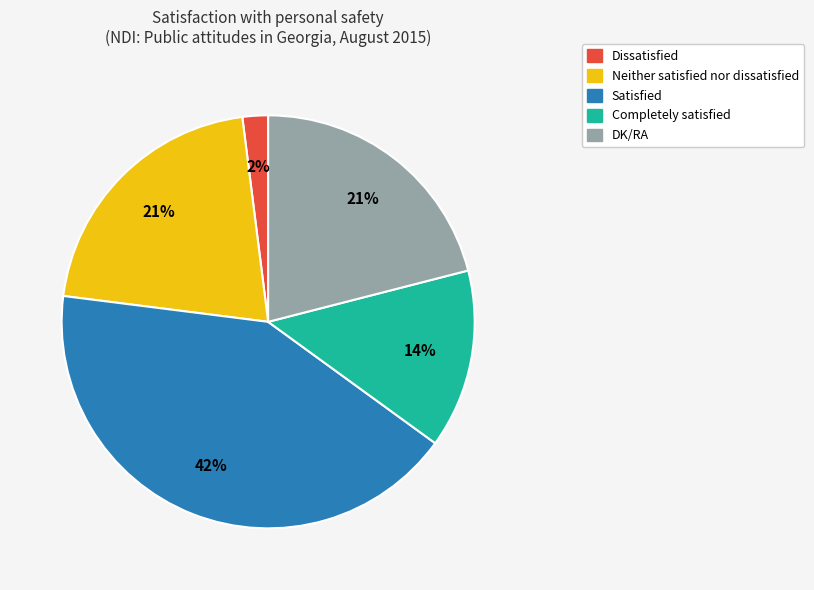

Is there any slice that represents more than half of the pie?

No